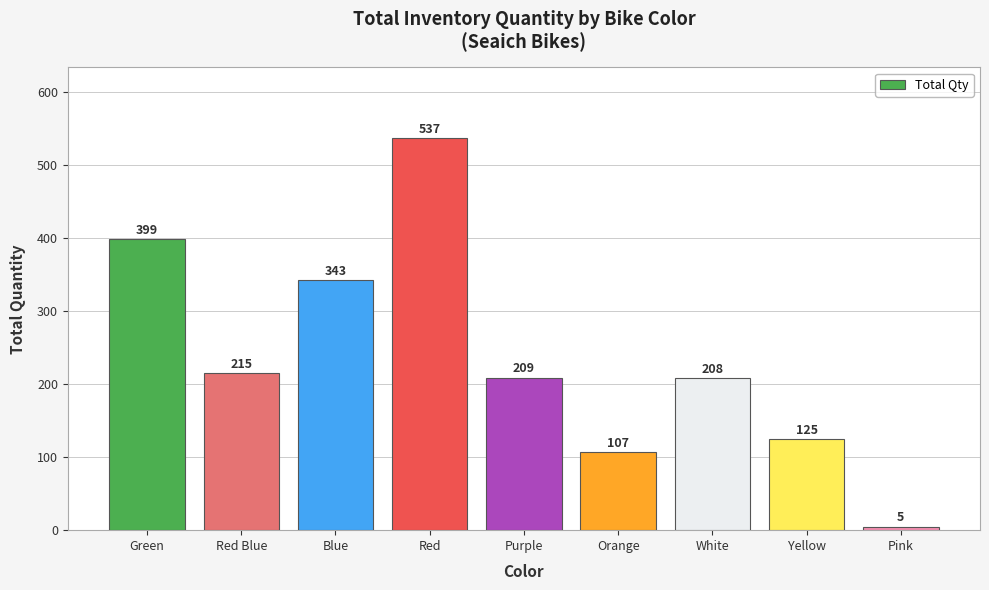

Count the number of data series in this chart.

1